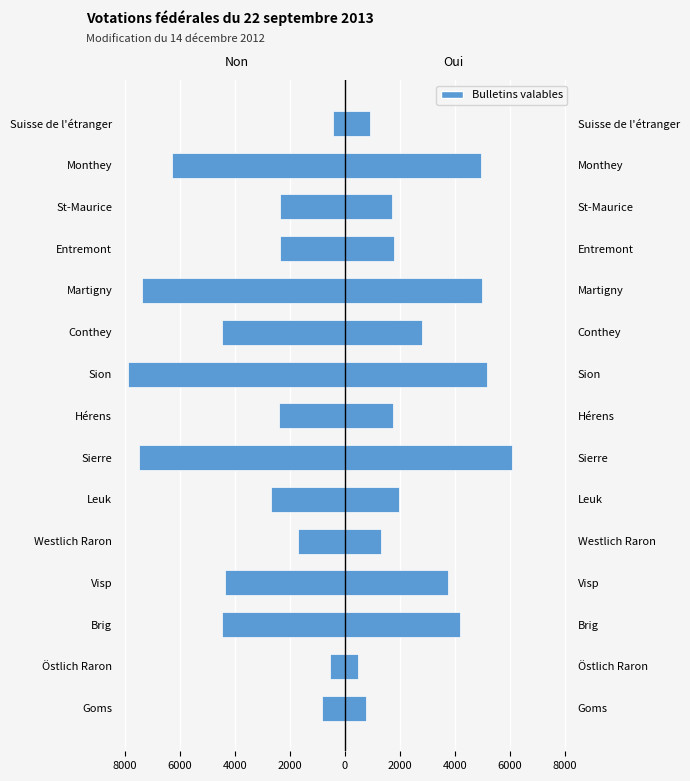

How many data points does each series have?

15